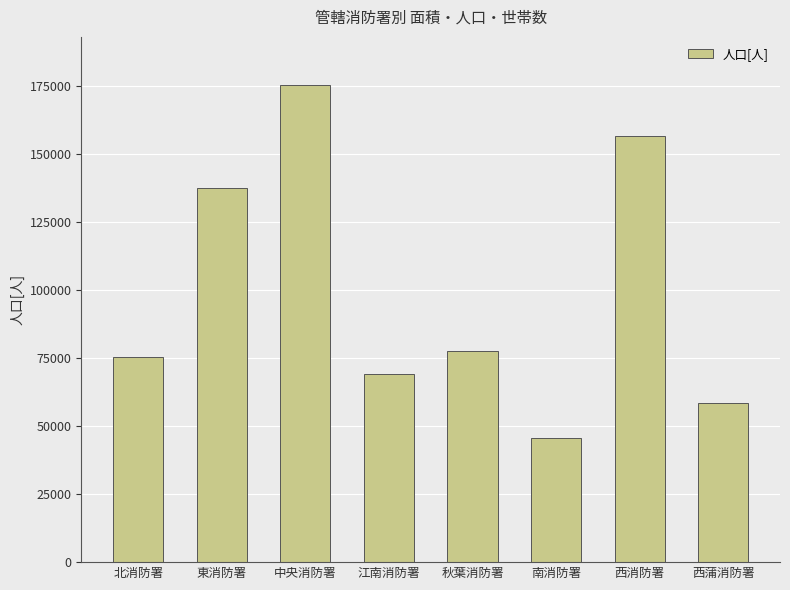

True or false: the data shows 33788 at 江南消防署.

False